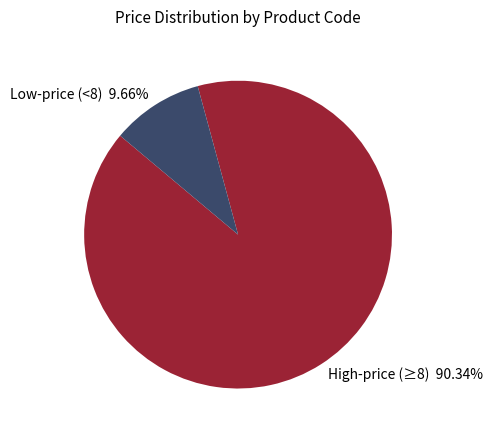

What is the largest slice in the pie chart?

High-price (≥8) 90.34%